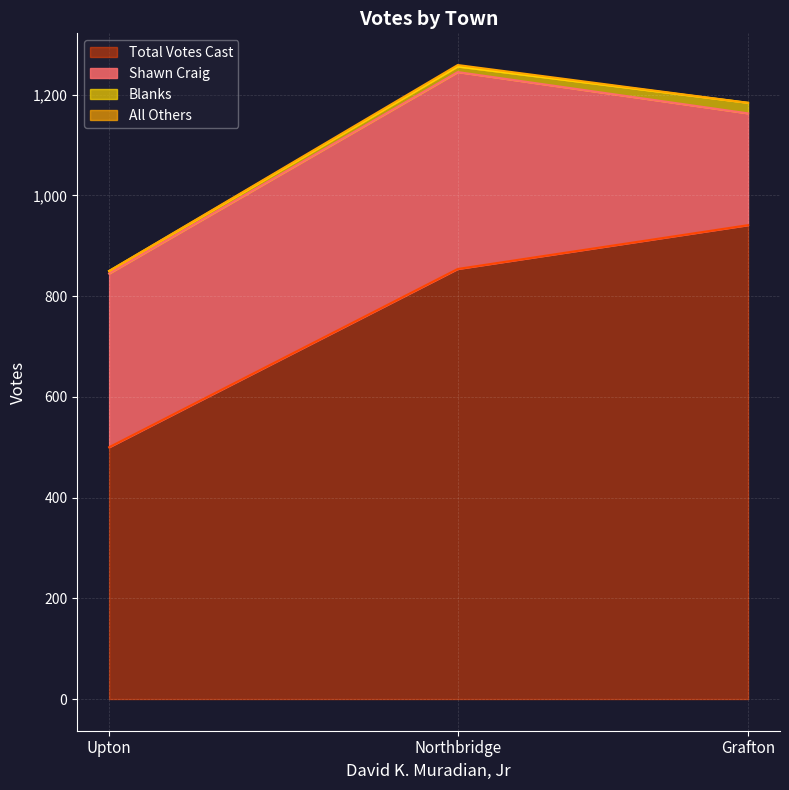

What is the smallest value displayed?

500